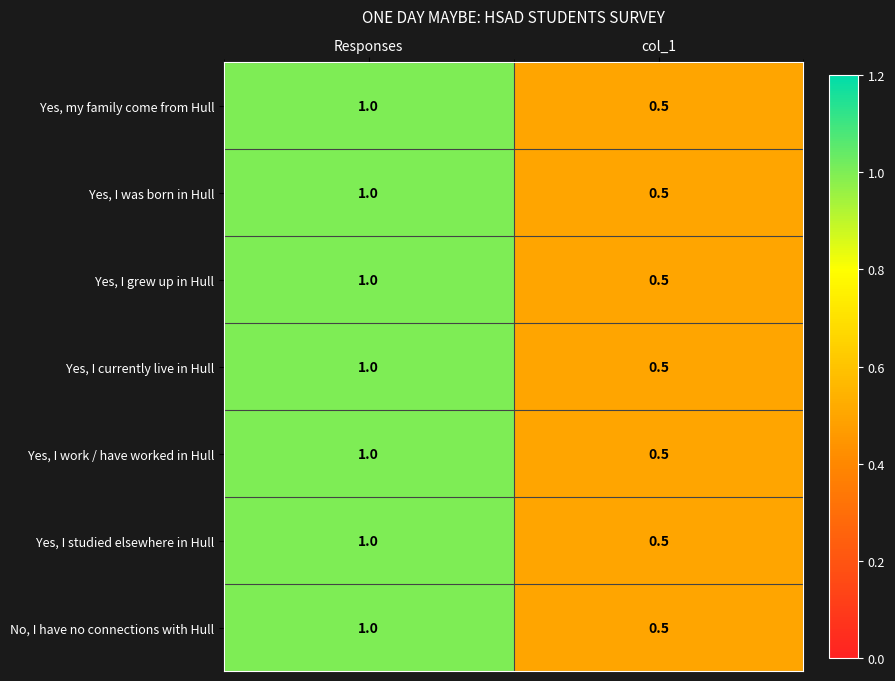

What is the smallest value displayed?

0.5